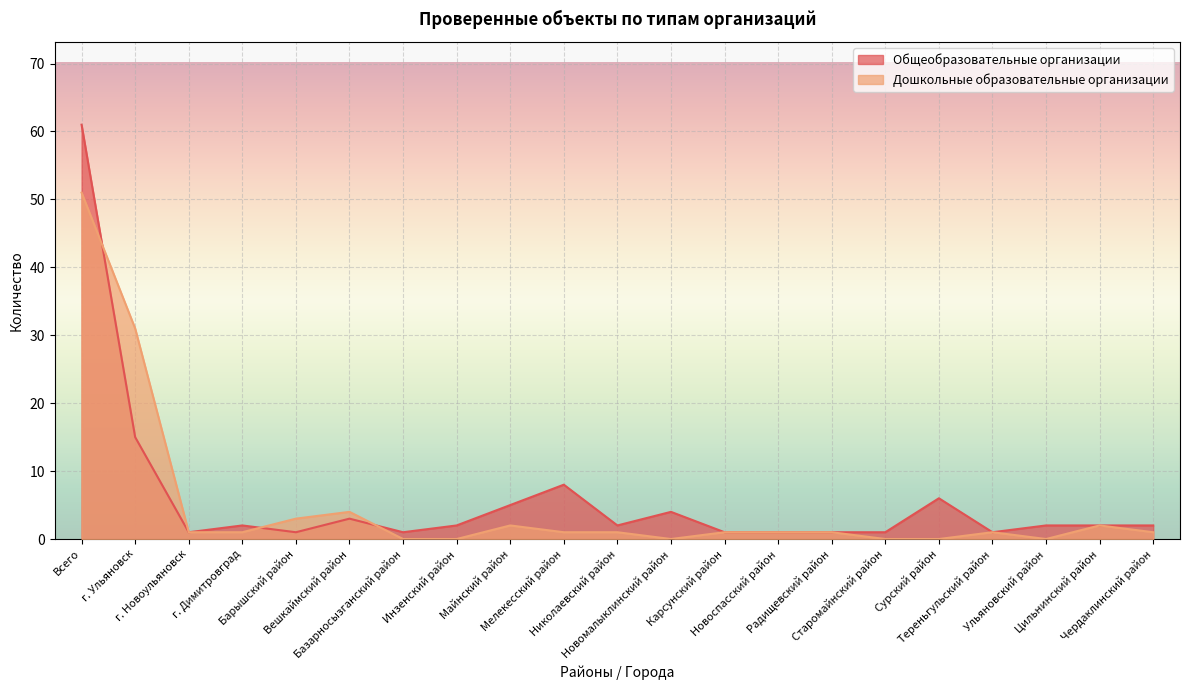

Which series has the largest range (max minus min)?

Общеобразовательные организации